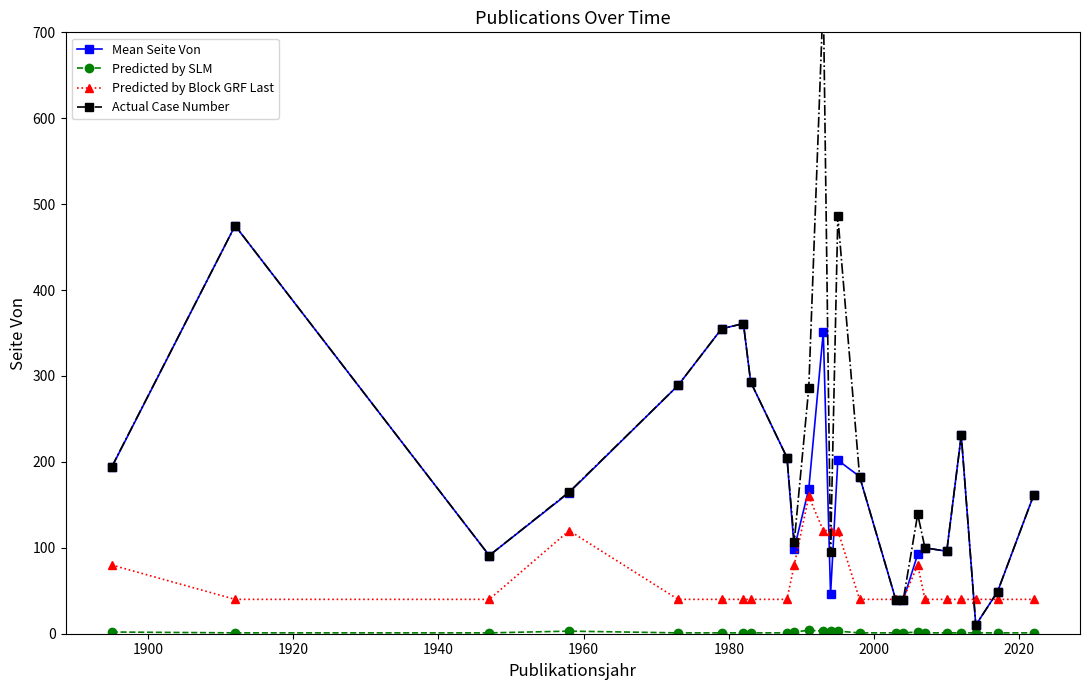

What are all the series names shown in the legend?

Mean Seite Von, Predicted by SLM, Predicted by Block GRF Last, Actual Case Number